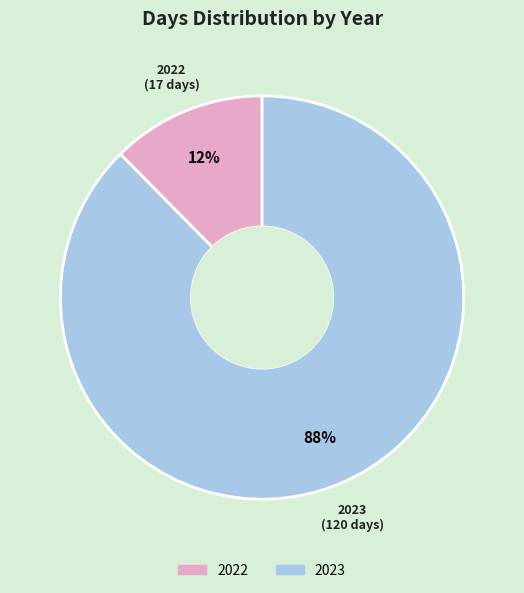

What percentage is the 2022 slice, to the nearest percent?

12%